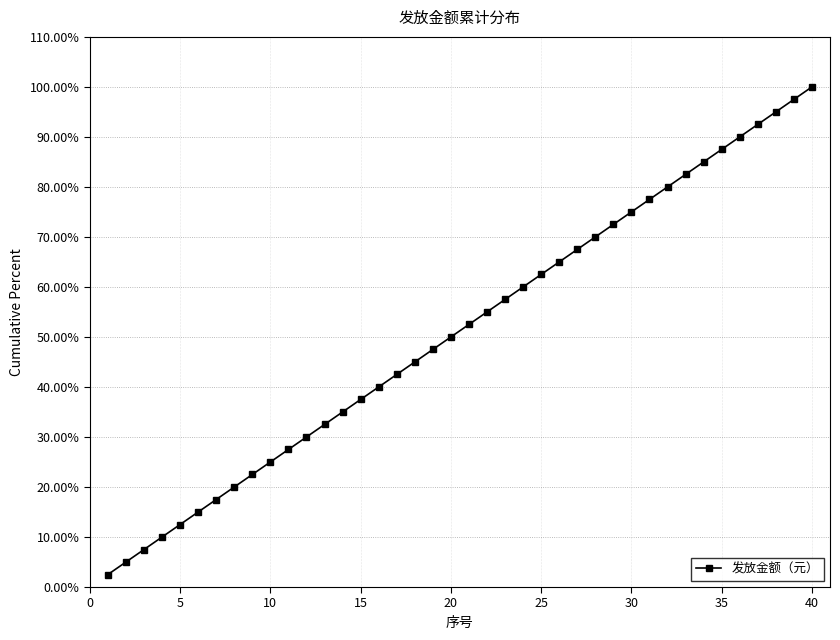

What is the difference between the second highest and minimum values?

95.0